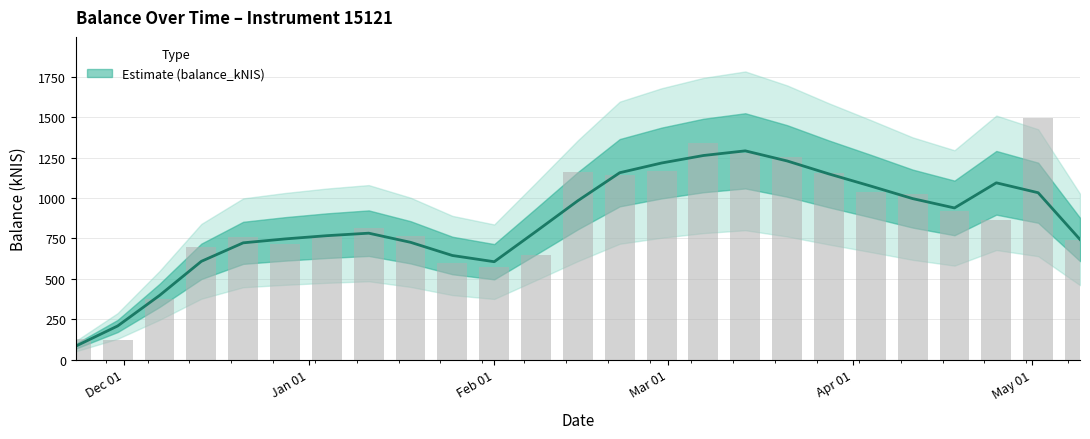

Between Dec 01 and Apr 01, which is larger?

Apr 01